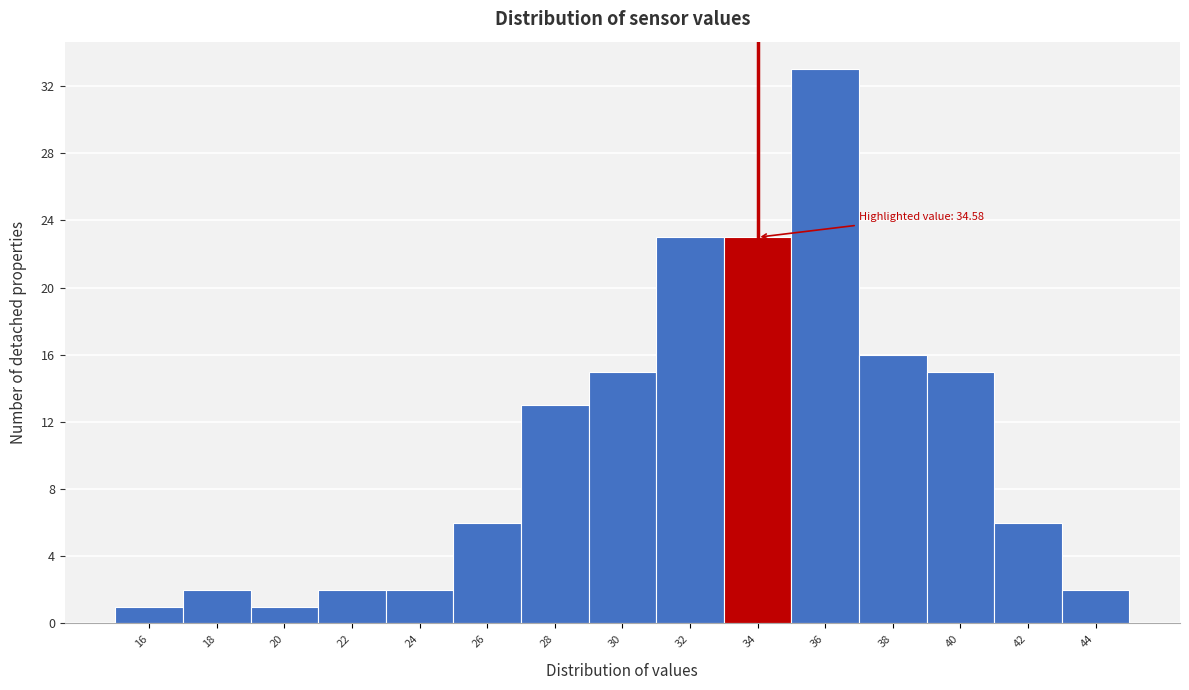

Reading left to right, extract all data points from this chart.

1	2	1	2	2	6	13	15	23	23	33	16	15	6	2